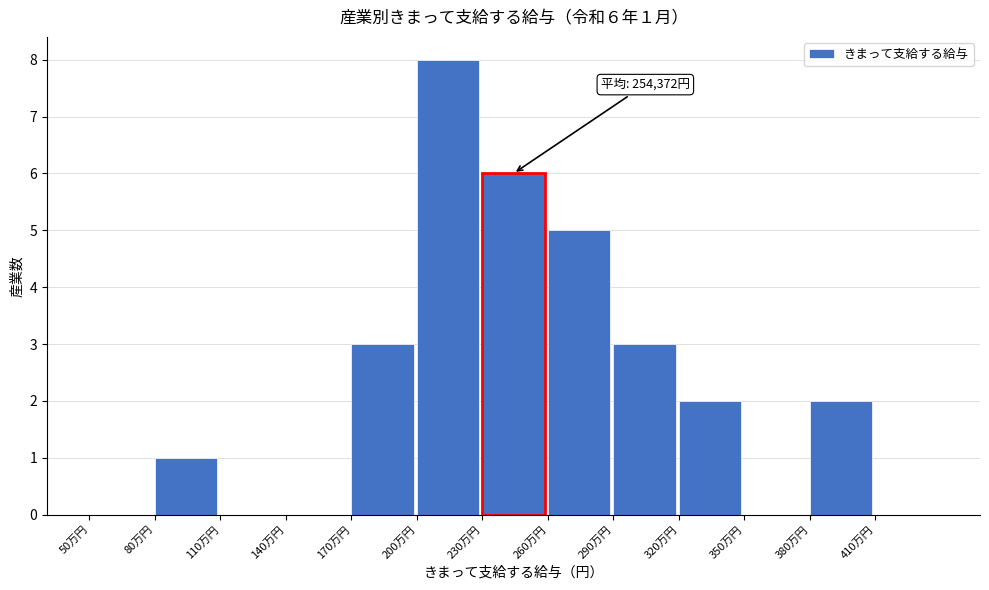

Reading left to right, extract all data points from this chart.

50万円=0	80万円=1	110万円=0	140万円=0	170万円=3	200万円=8	230万円=6	260万円=5	290万円=3	320万円=2	350万円=0	380万円=2	410万円=0